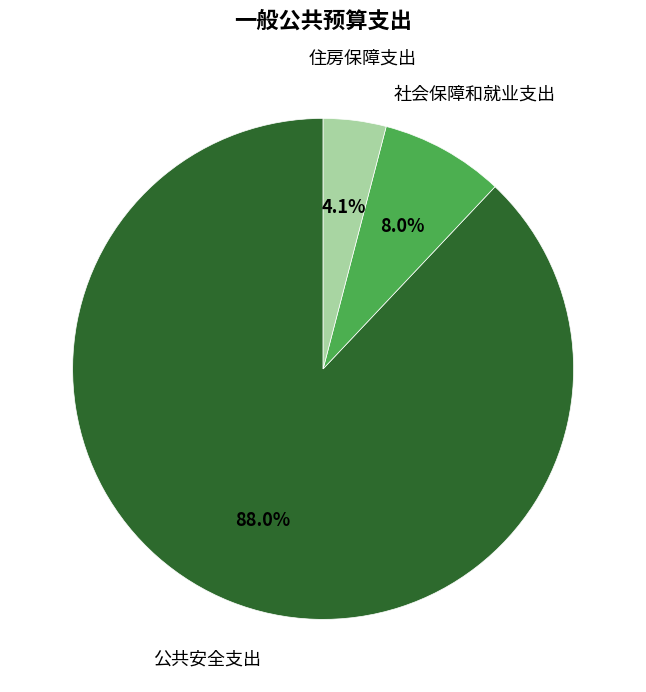

Is there a majority slice in this chart?

Yes